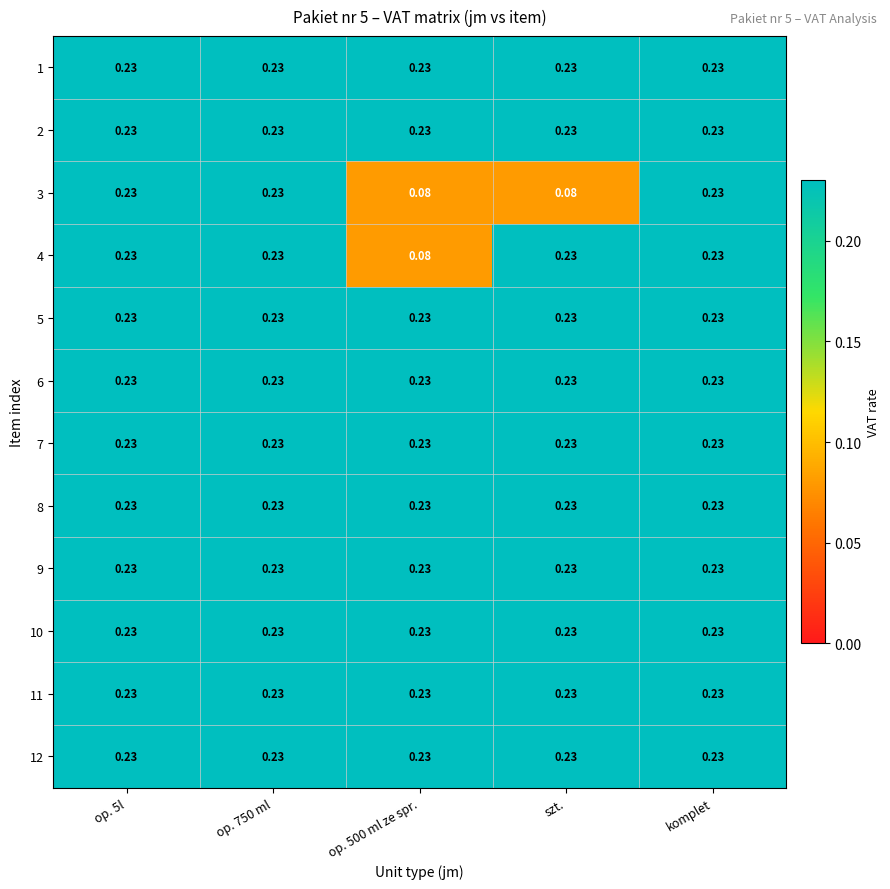

Reading right to left, transcribe all the data shown in this chart.

1: komplet=0.2	szt.=0.2	op. 500 ml ze spr.=0.2	op. 750 ml=0.2	op. 5l=0.2
2: komplet=0.2	szt.=0.2	op. 500 ml ze spr.=0.2	op. 750 ml=0.2	op. 5l=0.2
3: komplet=0.2	szt.=0.1	op. 500 ml ze spr.=0.1	op. 750 ml=0.2	op. 5l=0.2
4: komplet=0.2	szt.=0.2	op. 500 ml ze spr.=0.1	op. 750 ml=0.2	op. 5l=0.2
5: komplet=0.2	szt.=0.2	op. 500 ml ze spr.=0.2	op. 750 ml=0.2	op. 5l=0.2
6: komplet=0.2	szt.=0.2	op. 500 ml ze spr.=0.2	op. 750 ml=0.2	op. 5l=0.2
7: komplet=0.2	szt.=0.2	op. 500 ml ze spr.=0.2	op. 750 ml=0.2	op. 5l=0.2
8: komplet=0.2	szt.=0.2	op. 500 ml ze spr.=0.2	op. 750 ml=0.2	op. 5l=0.2
9: komplet=0.2	szt.=0.2	op. 500 ml ze spr.=0.2	op. 750 ml=0.2	op. 5l=0.2
10: komplet=0.2	szt.=0.2	op. 500 ml ze spr.=0.2	op. 750 ml=0.2	op. 5l=0.2
11: komplet=0.2	szt.=0.2	op. 500 ml ze spr.=0.2	op. 750 ml=0.2	op. 5l=0.2
12: komplet=0.2	szt.=0.2	op. 500 ml ze spr.=0.2	op. 750 ml=0.2	op. 5l=0.2